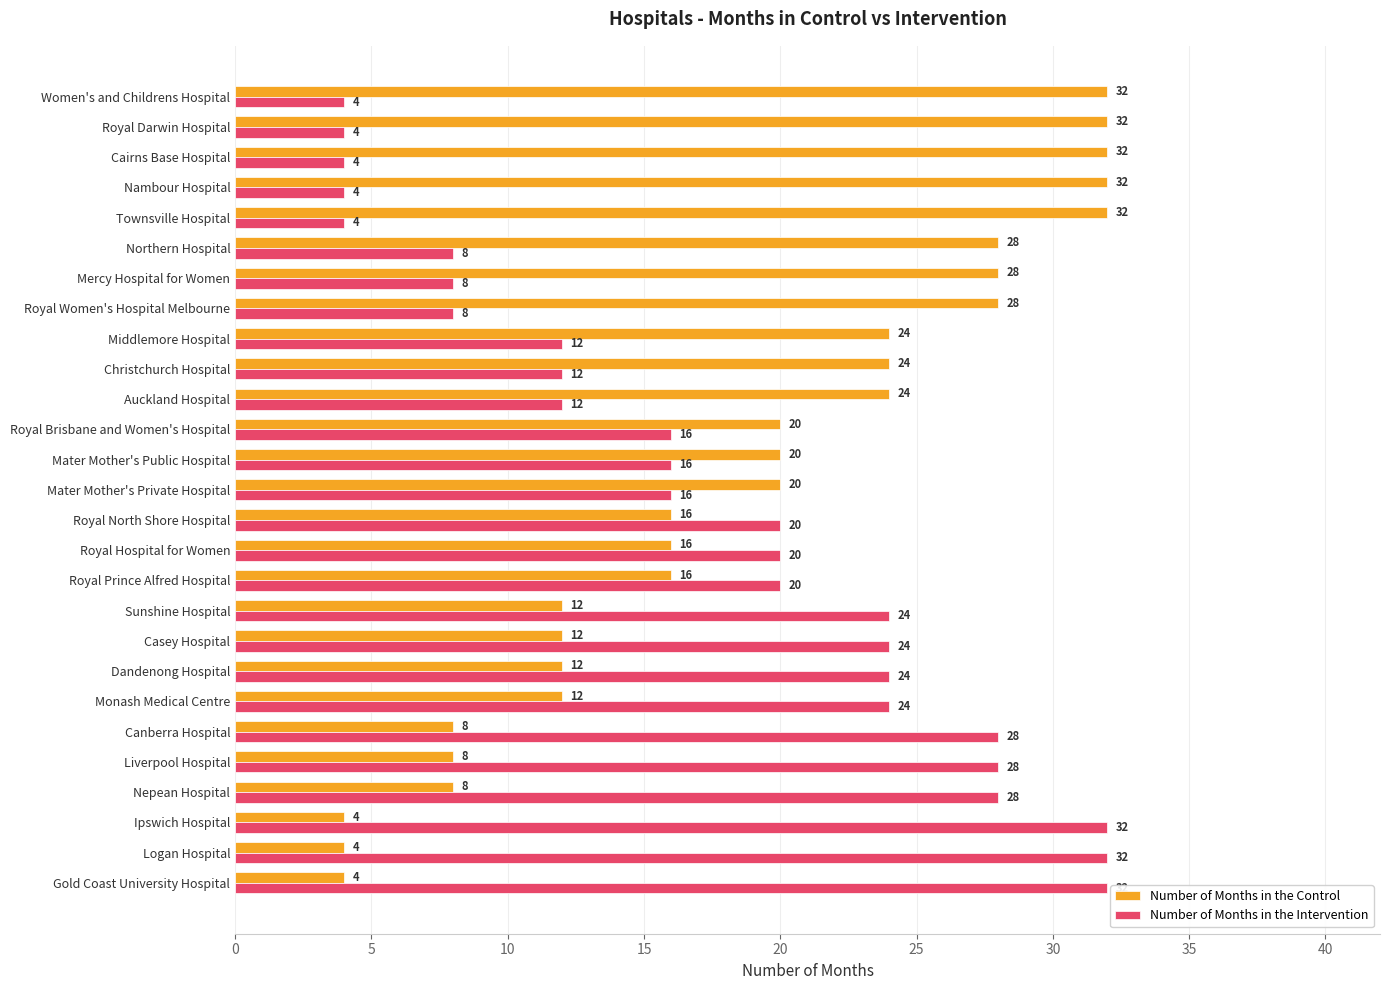

What is the smallest value displayed?

4